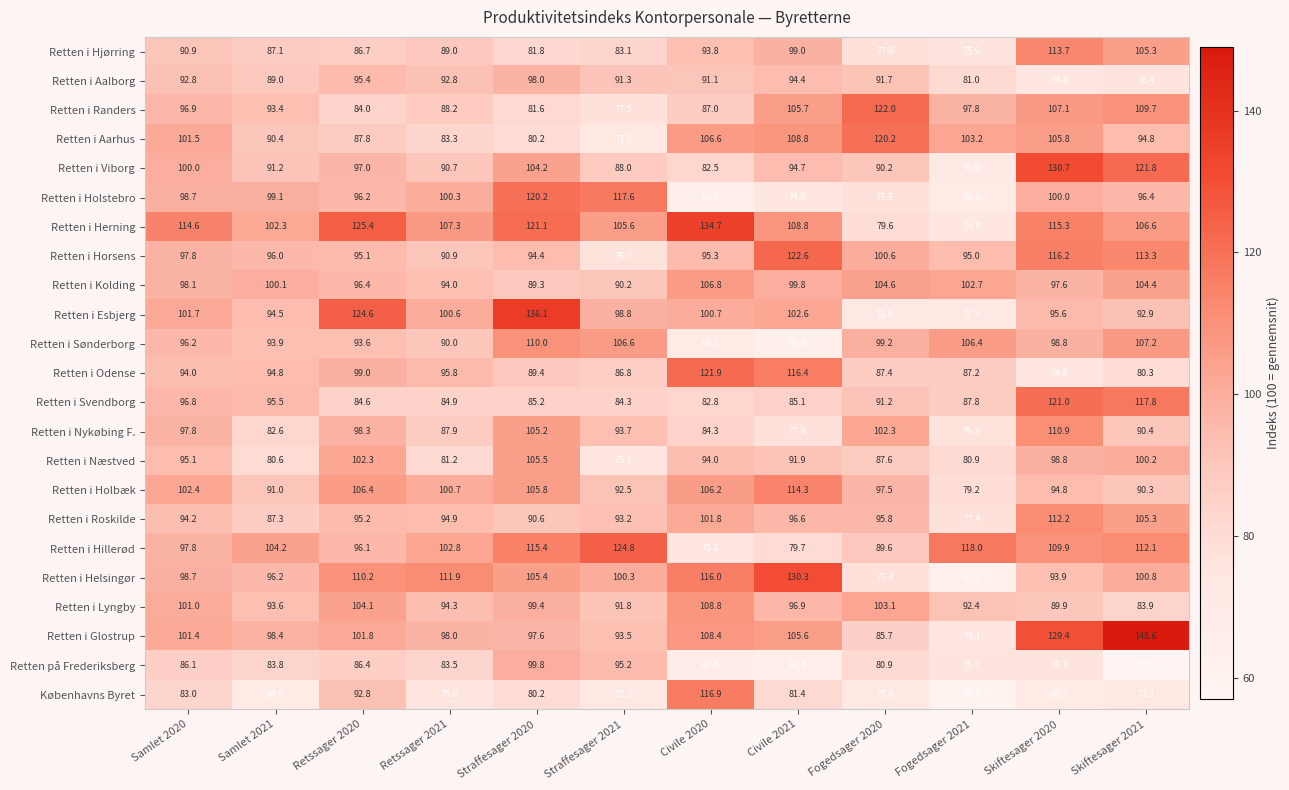

Where is Retten i Sønderborg nearest to the value 86?

Retssager 2021